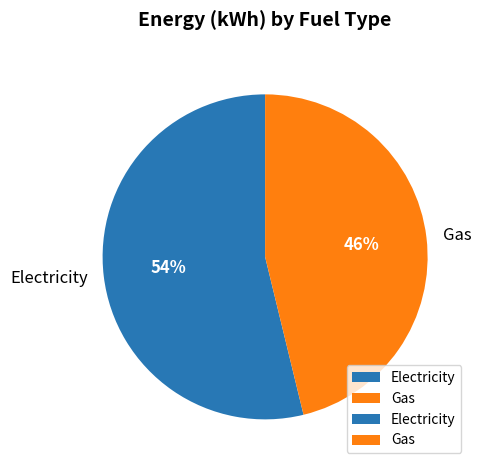

Combined, do Gas and Electricity account for over 50%?

Yes